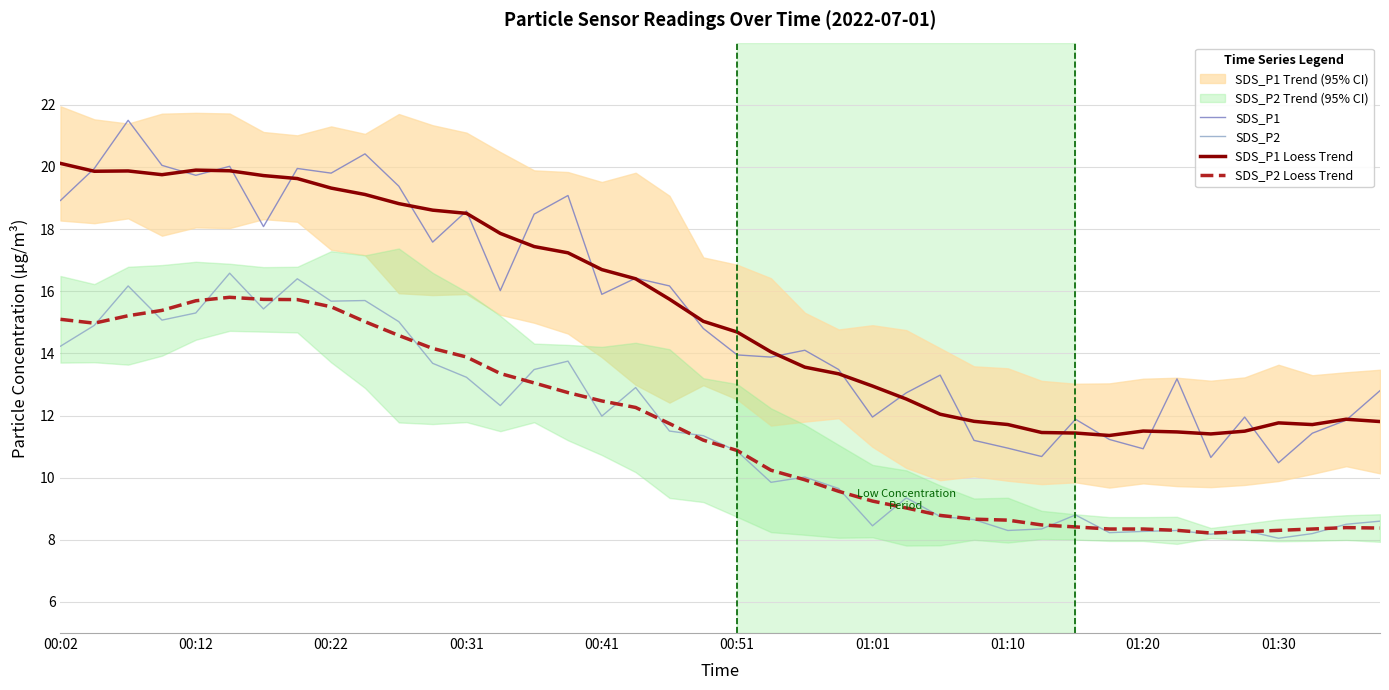

True or false: SDS_P1 has a value of 11.9 at 01:01.

True